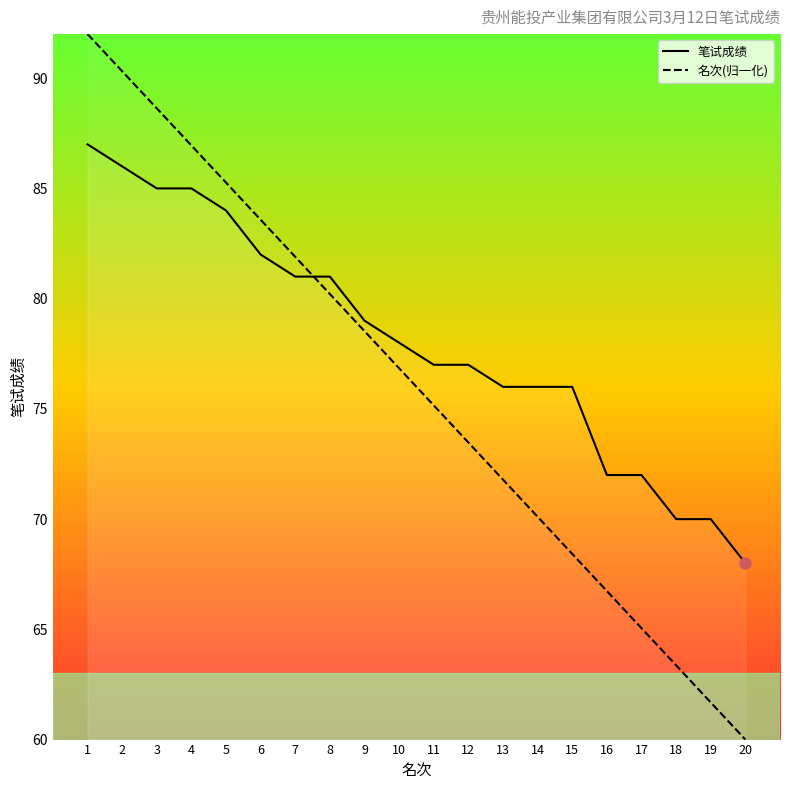

What is the total value across all series at 10?

154.8